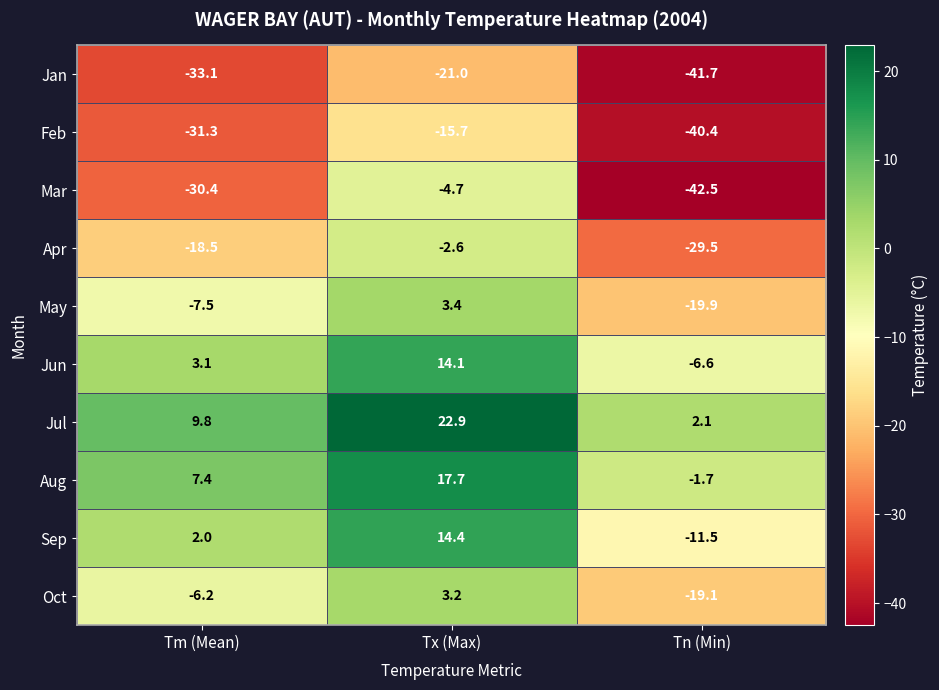

At which label does Jun first exceed 3?

Tm (Mean)